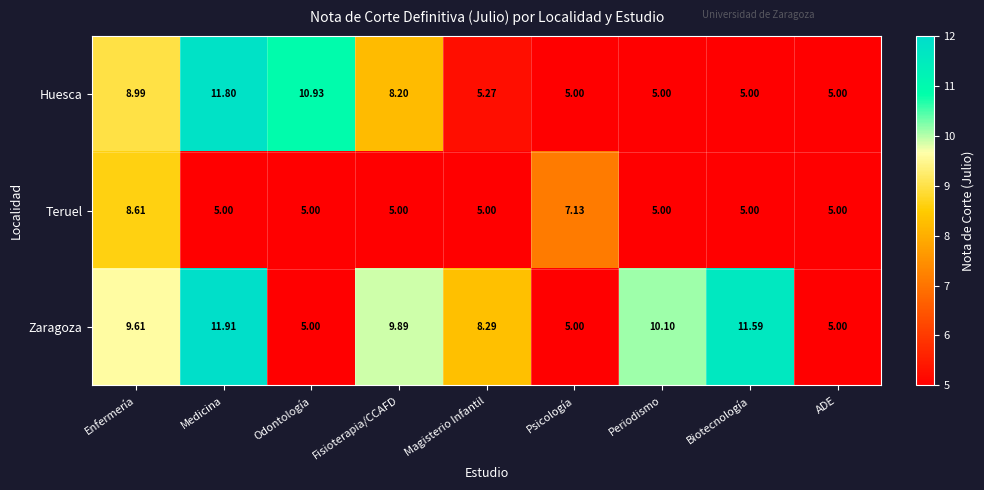

List the series in order of their overall mean, highest first.

Zaragoza, Huesca, Teruel